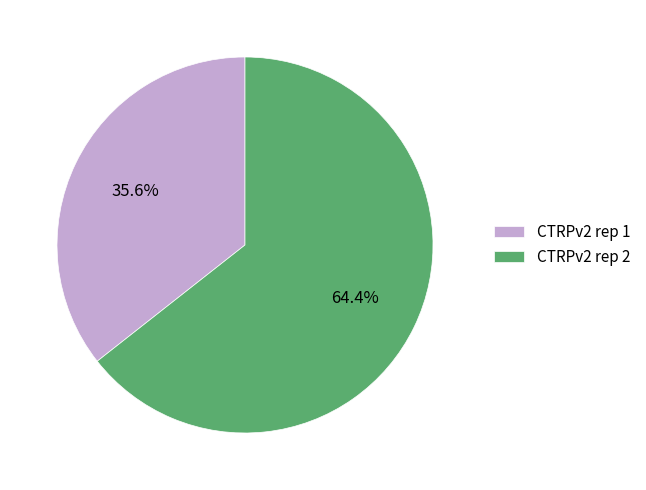

The CTRPv2 rep 2 slice represents 71% of the pie. True or false?

False